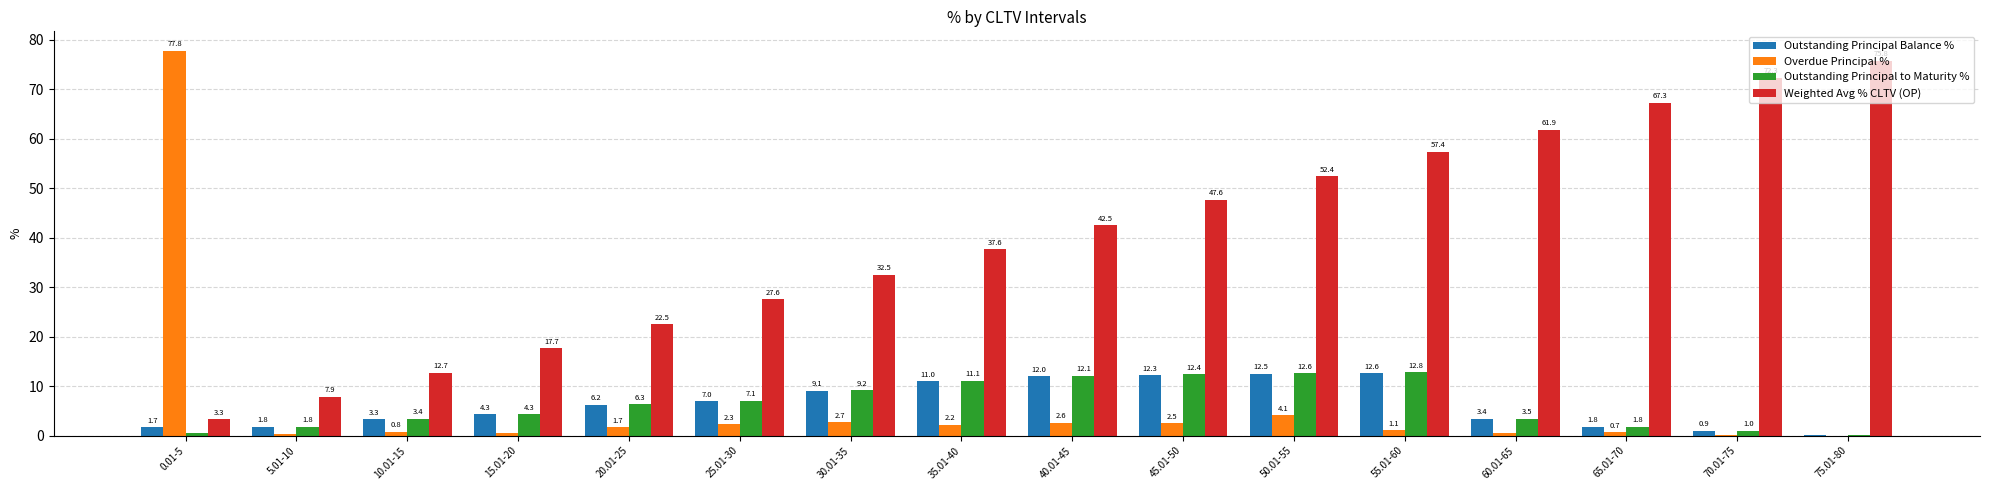

Which series has the widest spread of values?

Overdue Principal %